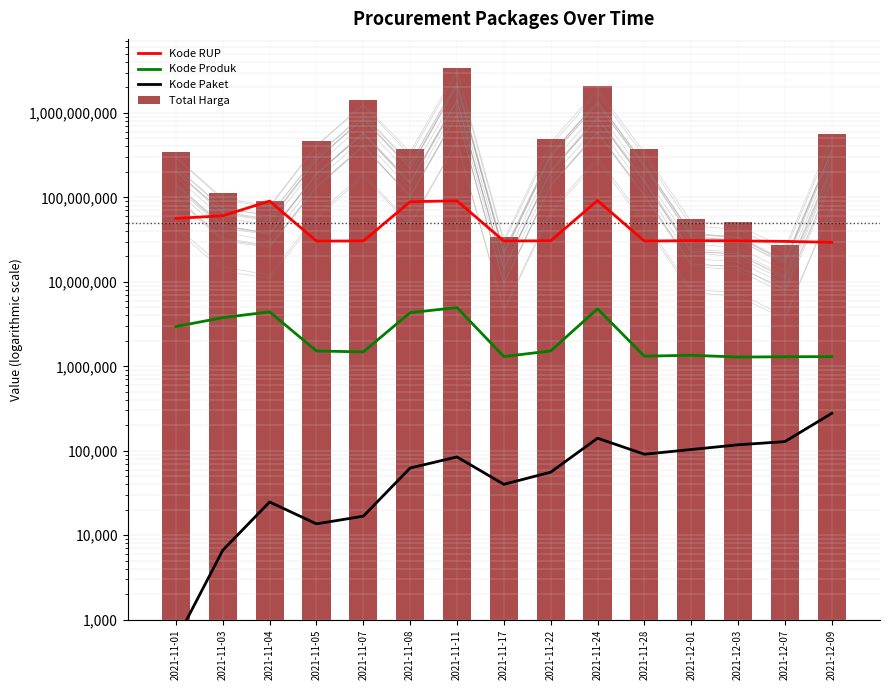

At which label is Total Harga closest to 1732987620?

2021-11-07